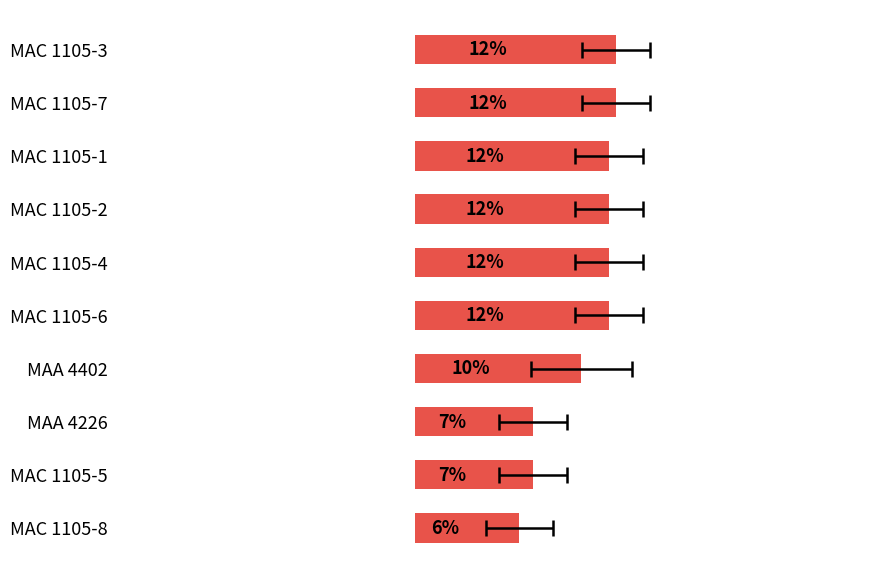

Reading left to right, list all the values displayed in this chart.

11.9	11.9	11.5	11.5	11.5	11.5	9.9	7.0	7.0	6.2